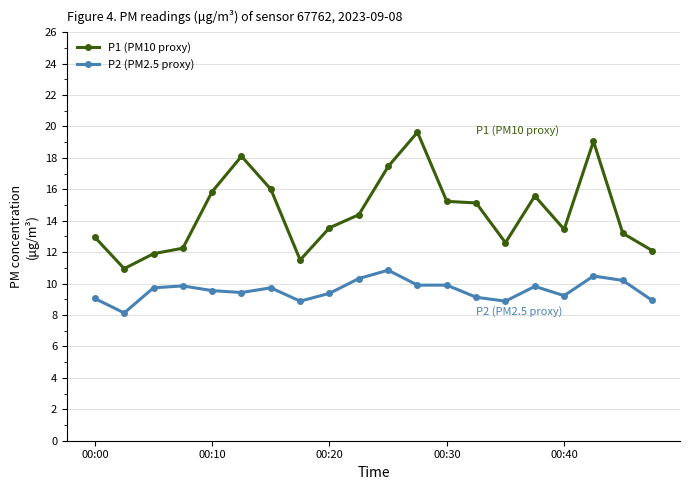

True or false: P1 (PM10 proxy) and P2 (PM2.5 proxy) intersect in this chart.

False